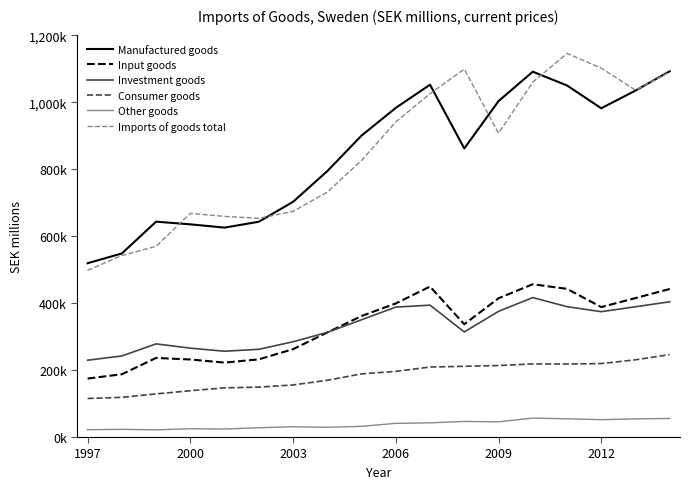

True or false: Investment goods and Consumer goods cross at least once.

False